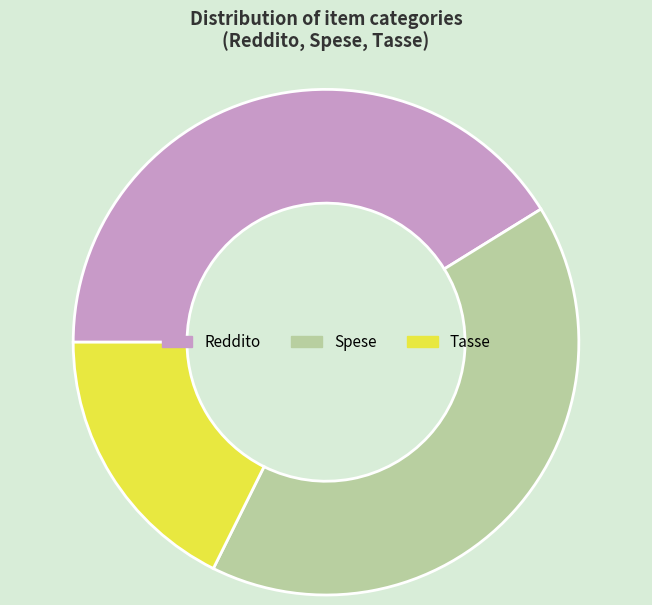

Combined, do Reddito and Tasse account for over 50%?

Yes